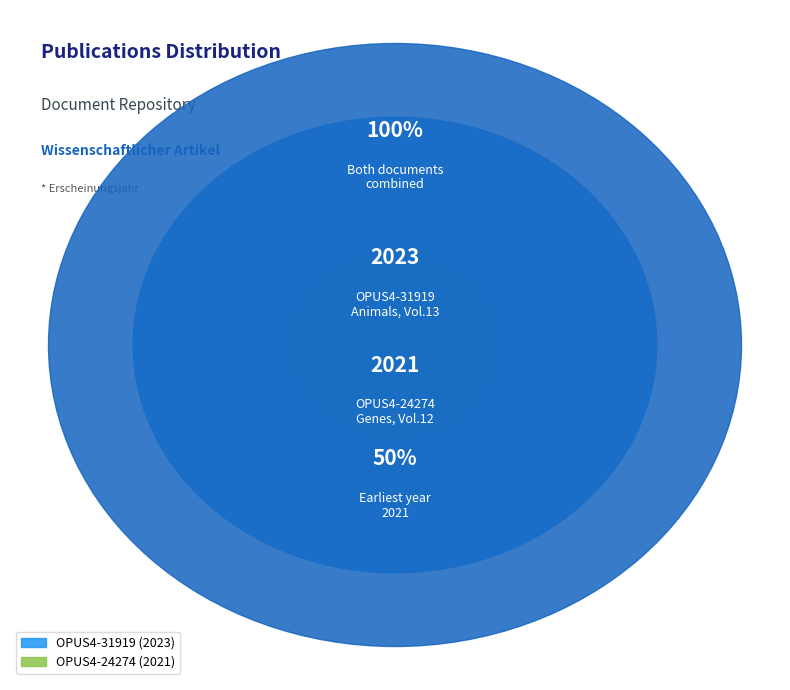

What is the smallest slice in the pie chart?

OPUS4-24274